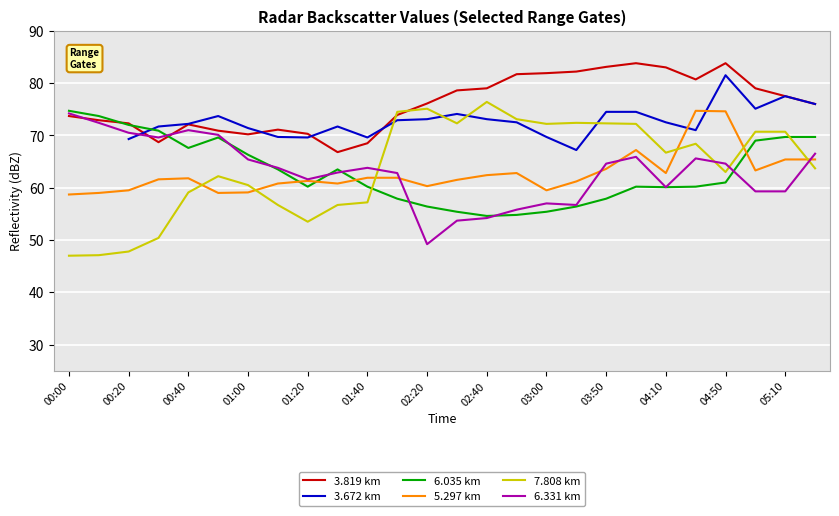

How many values in the 6.331 km series are below 63?

12